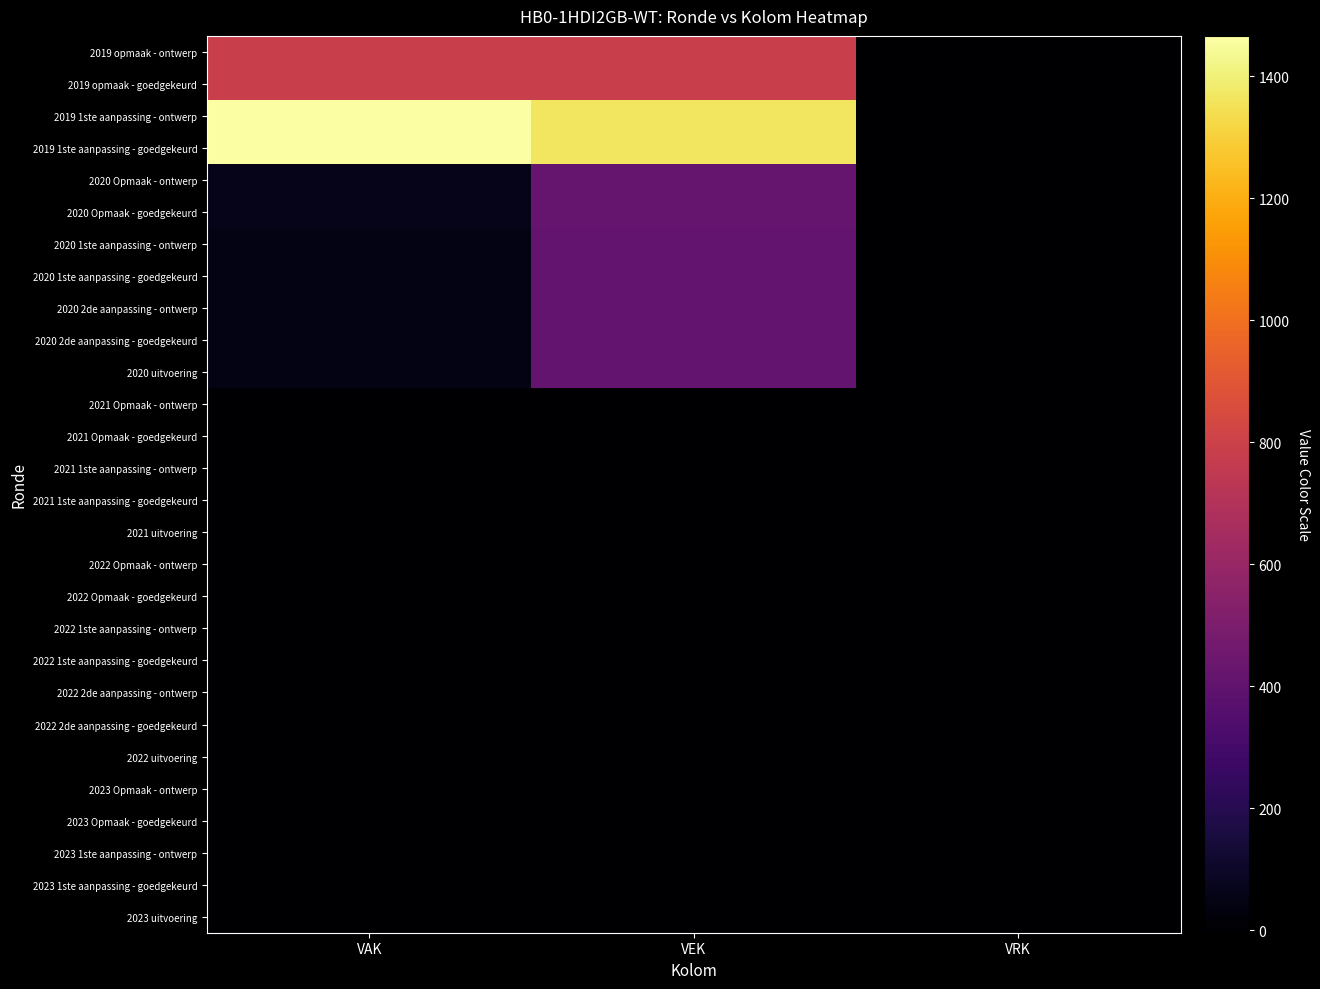

Reading left to right, list all the values displayed in this chart.

2019 opmaak - ontwerp: VAK=788	VEK=788	VRK=0
2019 opmaak - goedgekeurd: VAK=788	VEK=788	VRK=0
2019 1ste aanpassing - ontwerp: VAK=1466	VEK=1366	VRK=0
2019 1ste aanpassing - goedgekeurd: VAK=1466	VEK=1366	VRK=0
2020 Opmaak - ontwerp: VAK=61	VEK=424	VRK=0
2020 Opmaak - goedgekeurd: VAK=61	VEK=424	VRK=0
2020 1ste aanpassing - ontwerp: VAK=51	VEK=408	VRK=0
2020 1ste aanpassing - goedgekeurd: VAK=51	VEK=408	VRK=0
2020 2de aanpassing - ontwerp: VAK=51	VEK=408	VRK=0
2020 2de aanpassing - goedgekeurd: VAK=51	VEK=408	VRK=0
2020 uitvoering: VAK=51	VEK=408	VRK=0
2021 Opmaak - ontwerp: VAK=0	VEK=0	VRK=0
2021 Opmaak - goedgekeurd: VAK=0	VEK=0	VRK=0
2021 1ste aanpassing - ontwerp: VAK=0	VEK=0	VRK=0
2021 1ste aanpassing - goedgekeurd: VAK=0	VEK=0	VRK=0
2021 uitvoering: VAK=-4	VEK=-4	VRK=0
2022 Opmaak - ontwerp: VAK=0	VEK=0	VRK=0
2022 Opmaak - goedgekeurd: VAK=0	VEK=0	VRK=0
2022 1ste aanpassing - ontwerp: VAK=0	VEK=0	VRK=0
2022 1ste aanpassing - goedgekeurd: VAK=0	VEK=0	VRK=0
2022 2de aanpassing - ontwerp: VAK=0	VEK=0	VRK=0
2022 2de aanpassing - goedgekeurd: VAK=0	VEK=0	VRK=0
2022 uitvoering: VAK=0	VEK=0	VRK=0
2023 Opmaak - ontwerp: VAK=0	VEK=0	VRK=0
2023 Opmaak - goedgekeurd: VAK=0	VEK=0	VRK=0
2023 1ste aanpassing - ontwerp: VAK=0	VEK=0	VRK=0
2023 1ste aanpassing - goedgekeurd: VAK=0	VEK=0	VRK=0
2023 uitvoering: VAK=0	VEK=0	VRK=0